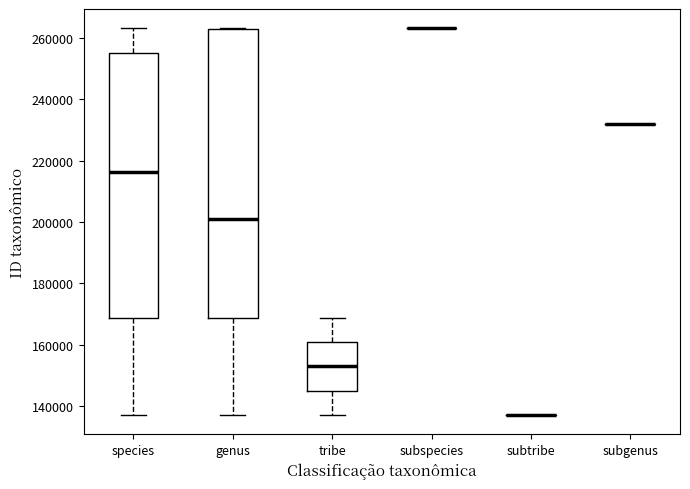

Reading left to right, read every box against the y-axis: the position of its median line, the range the box covers, and the ends of its whiskers. The values are not printed on the chart, so give them approximately, as read against the axis.

species: median 216000, box 168000 to 256000, whiskers 138000 to 264000
genus: median 200000, box 168000 to 262000, whiskers 138000 to 264000
tribe: median 152000, box 144000 to 160000, whiskers 138000 to 168000
subspecies: box collapsed to a line at 264000, whiskers 264000 to 264000
subtribe: box collapsed to a line at 138000, whiskers 138000 to 138000
subgenus: box collapsed to a line at 232000, whiskers 232000 to 232000